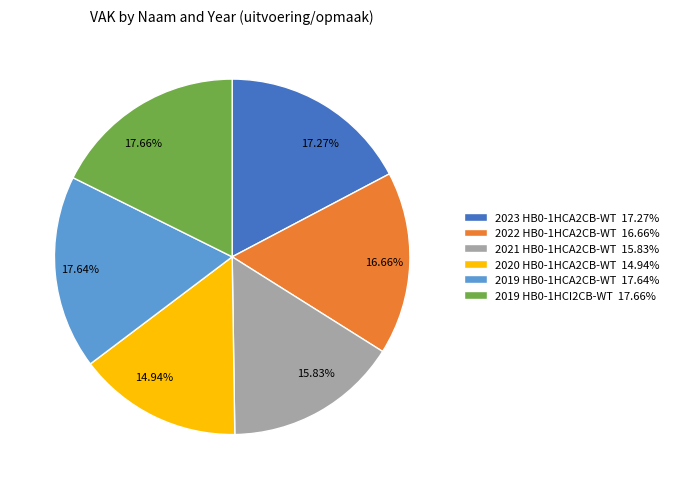

To the nearest percent, what is the difference between the largest and smallest slice percentages?

3%